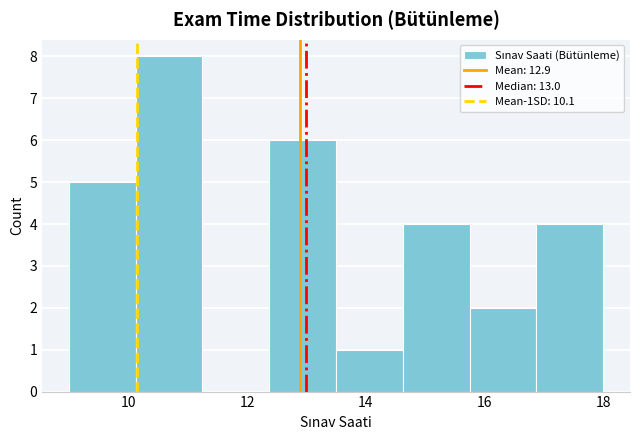

Reading left to right, transcribe this chart: for each bar, give the range it covers on the x-axis and its height. Neither the bar edges nor the heights are printed on the chart, so give them approximately, as read against the axes.

9.0 to 10.2: 5
10.2 to 11.2: 8
11.2 to 12.4: 0
12.4 to 13.6: 6
13.6 to 14.6: 1
14.6 to 15.8: 4
15.8 to 16.8: 2
16.8 to 18.0: 4